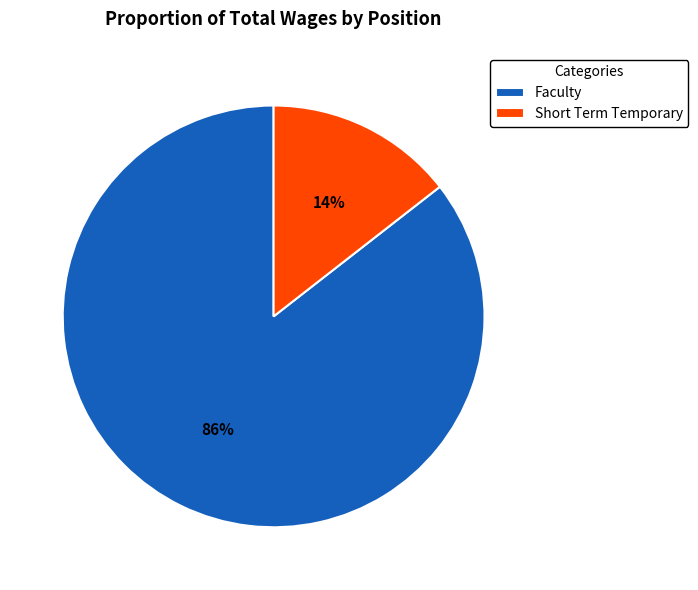

How many segments does this pie chart have?

2